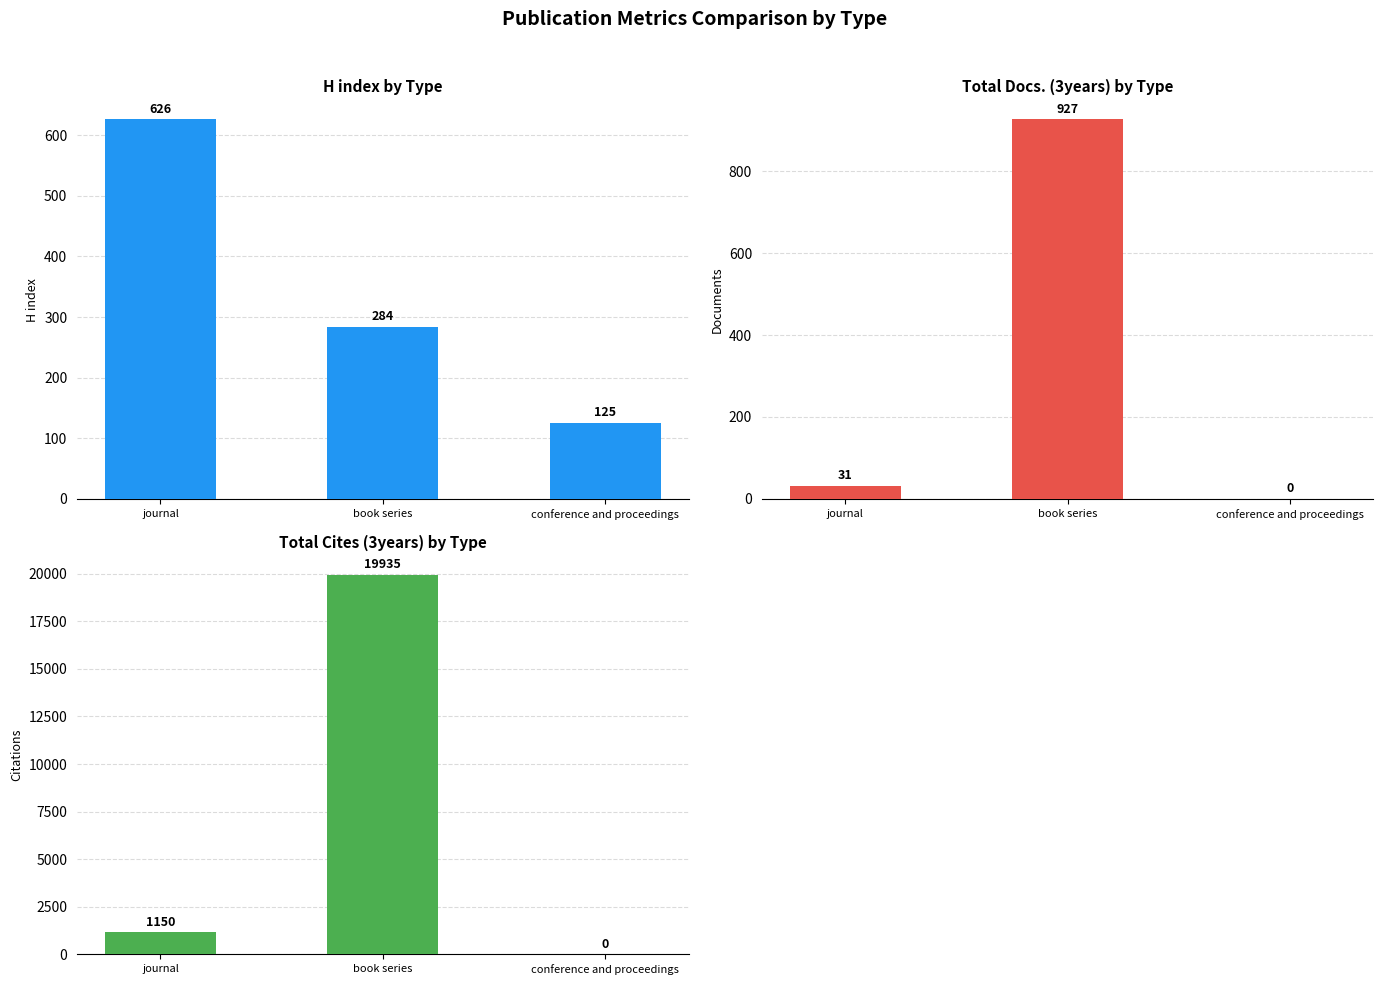

What is the difference between the highest and lowest values at book series?

19651